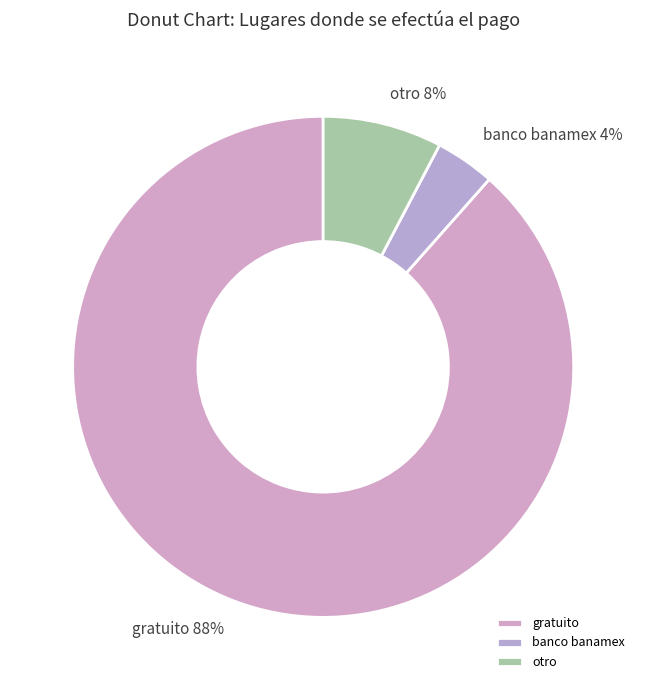

To the nearest percent, what percentage of the pie is banco banamex?

4%